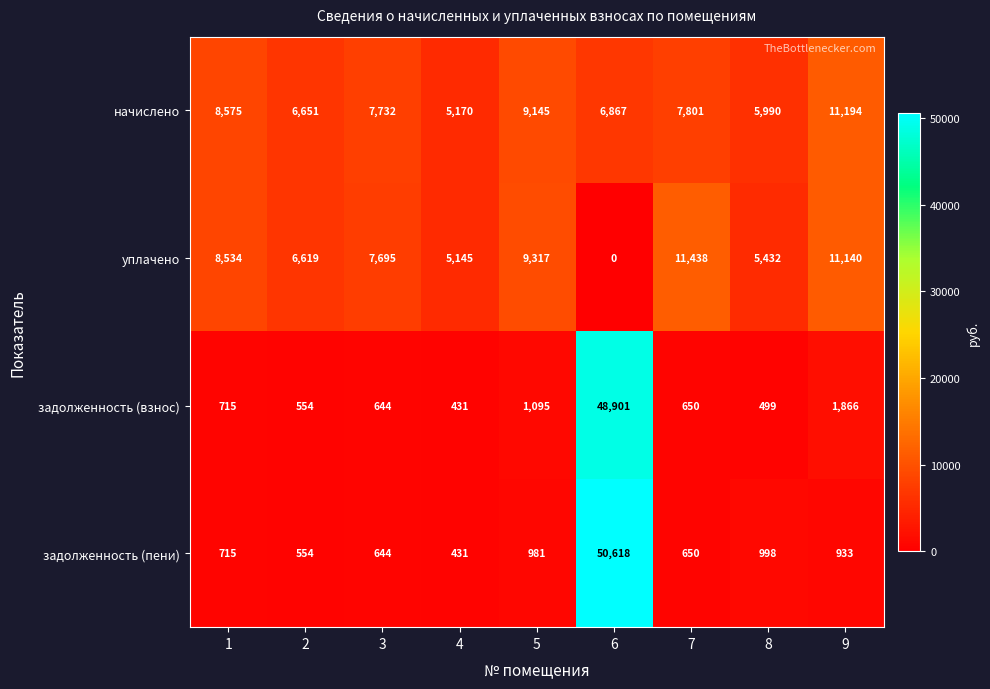

True or false: начислено has a value of 3084 at 2.

False